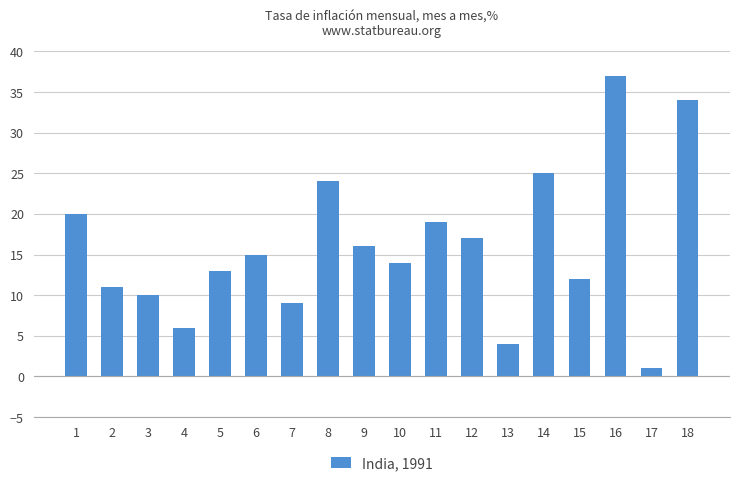

How many bars are there in total?

18